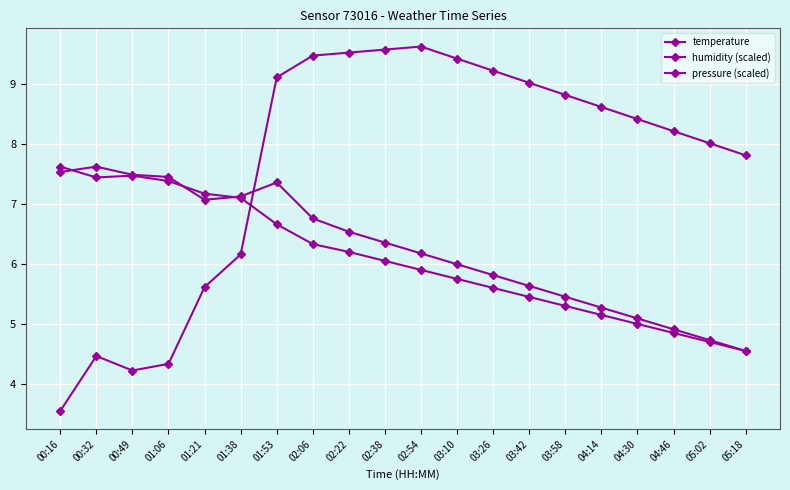

How many lines are shown in the chart?

3